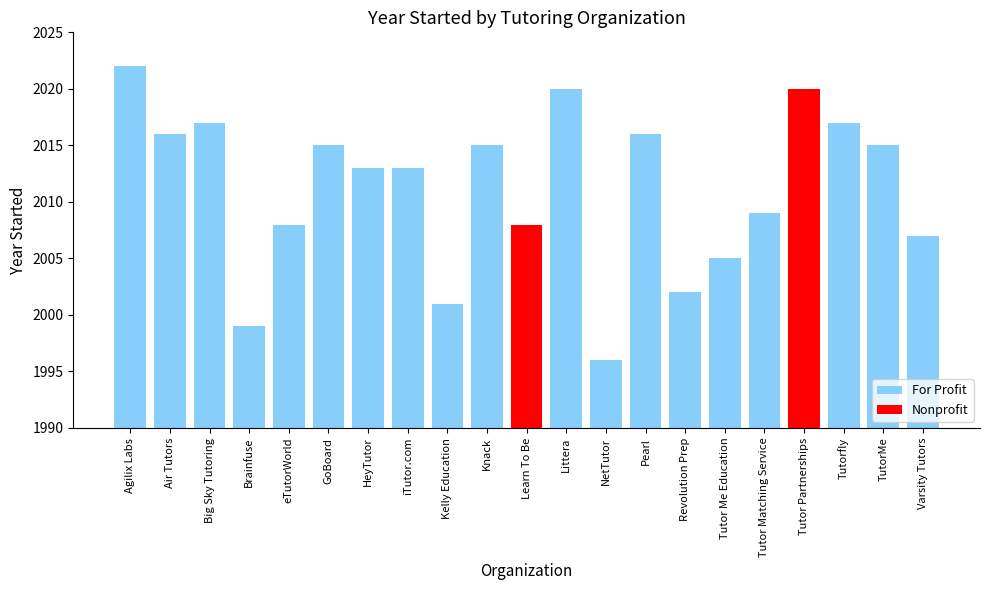

True or false: the data shows 3108 at Agilix Labs.

False